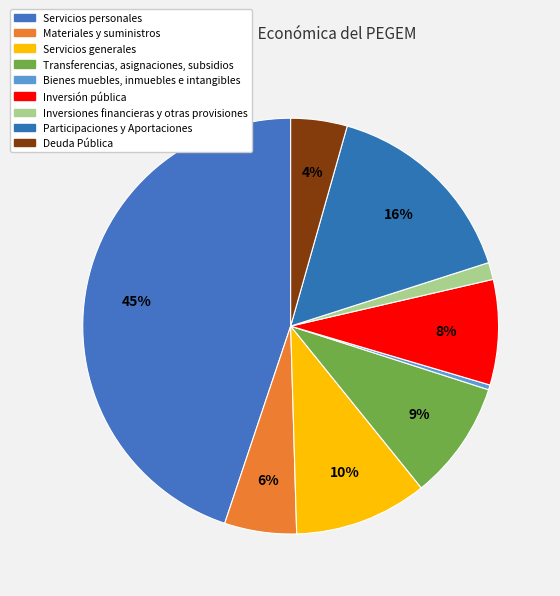

What percentage do Materiales y suministros and Inversiones financieras y otras provisiones together represent?

6.9%